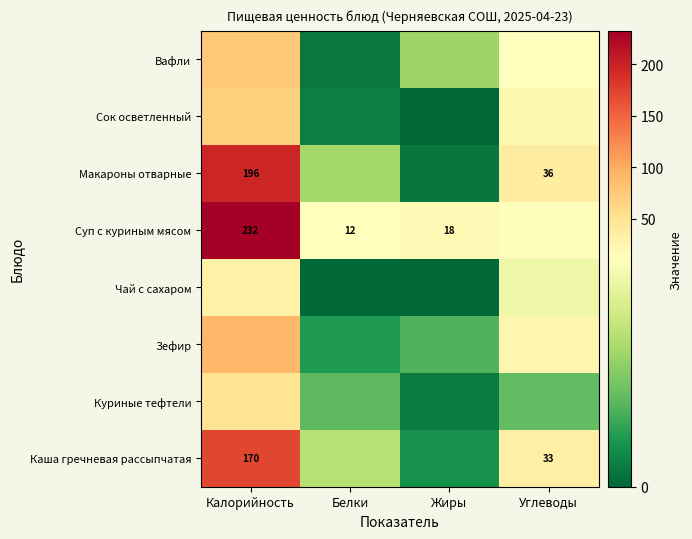

At which category is the sum across all series the highest?

Калорийность